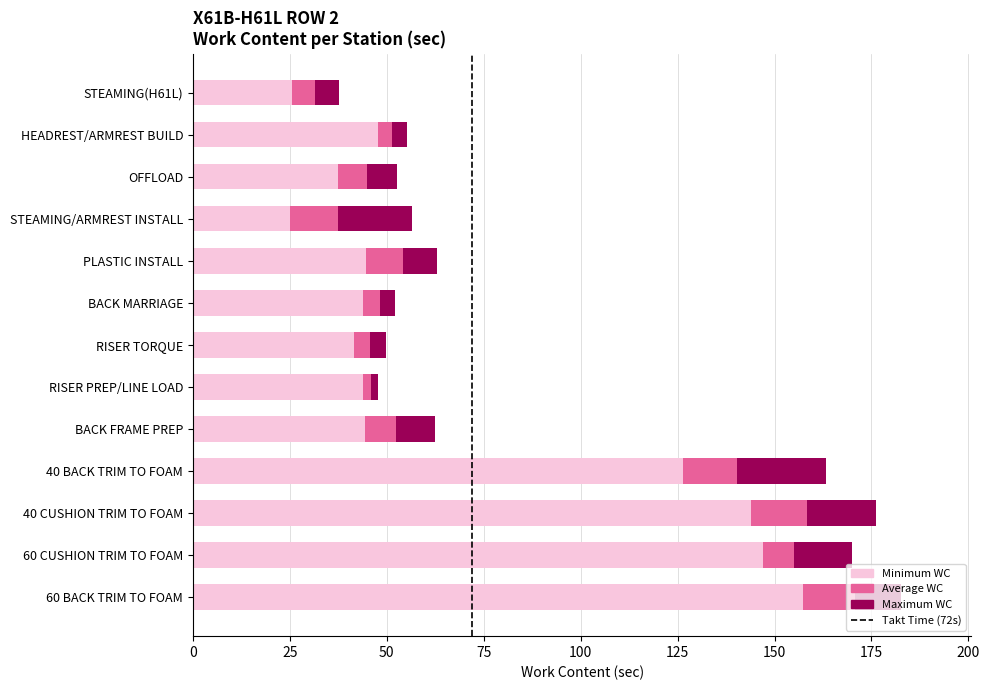

At which label does Minimum WC reach its peak?

60 BACK TRIM TO FOAM